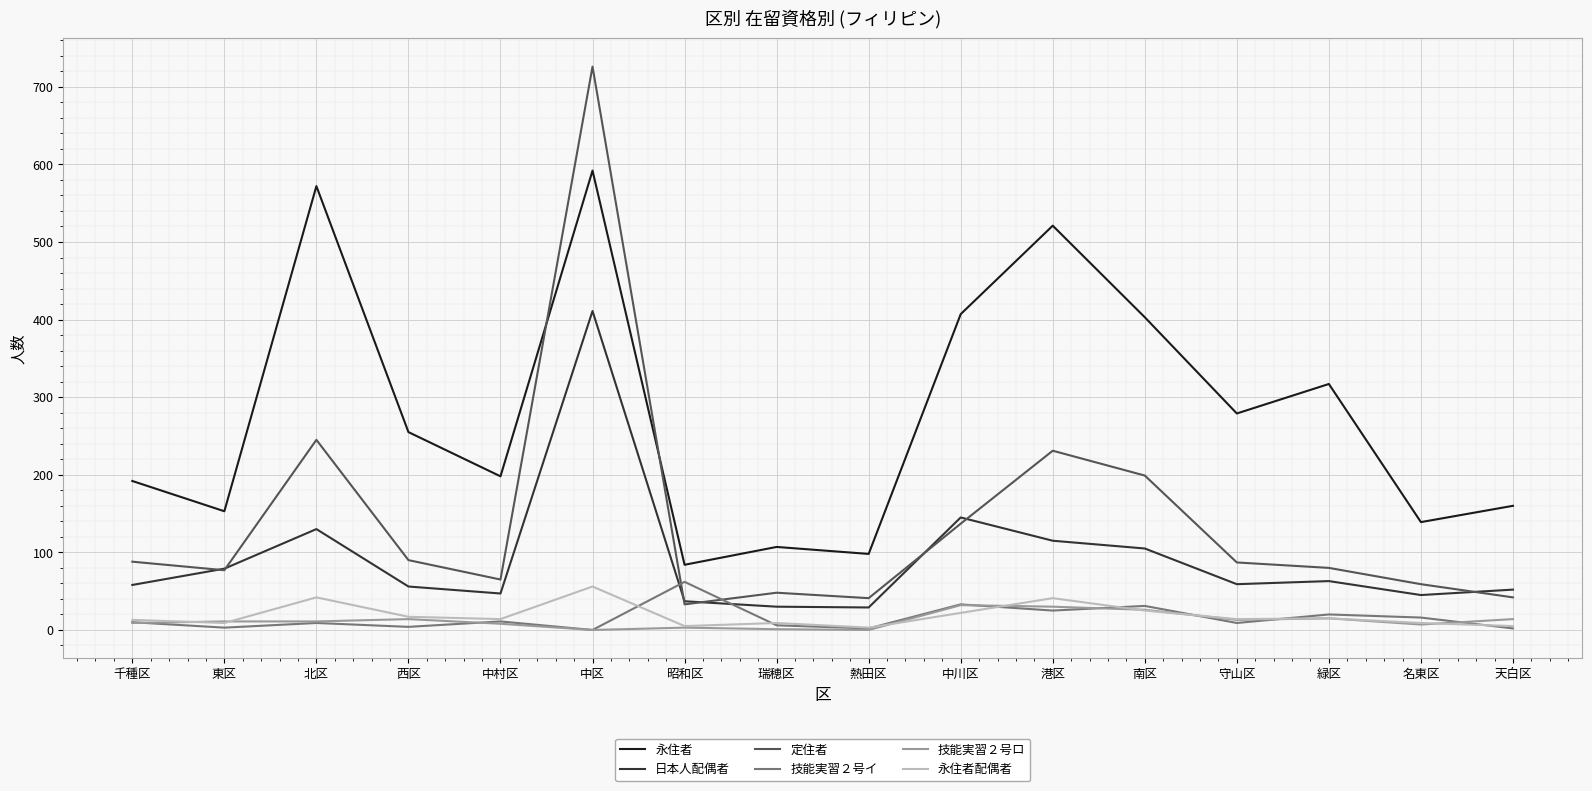

Does the chart have visible grid lines?

Yes